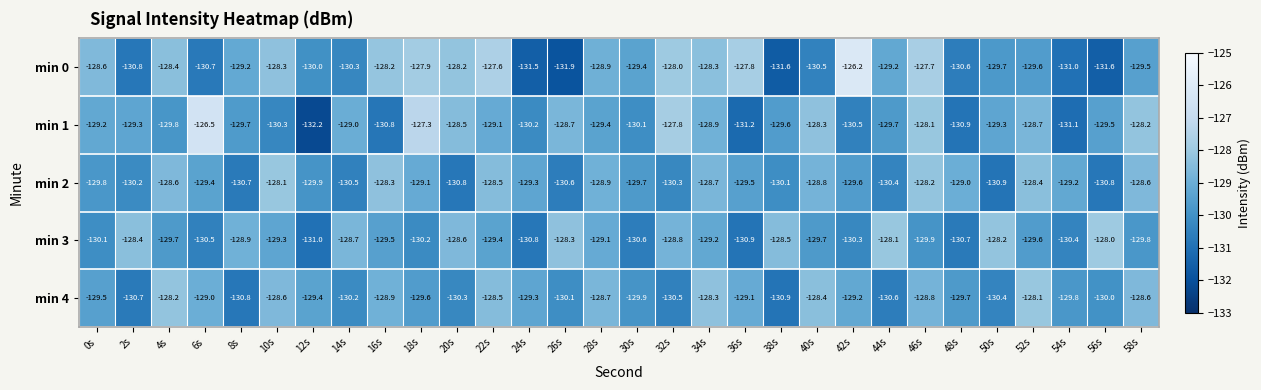

What is the difference between the min 3 values at 2s and 54s?

2.0